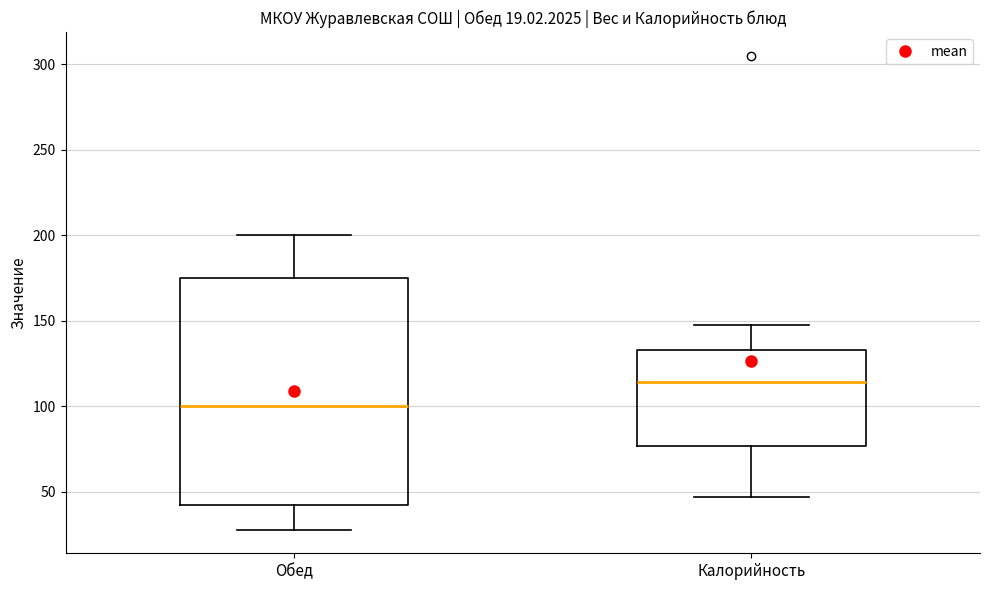

Which box's median line is the lowest?

Обед